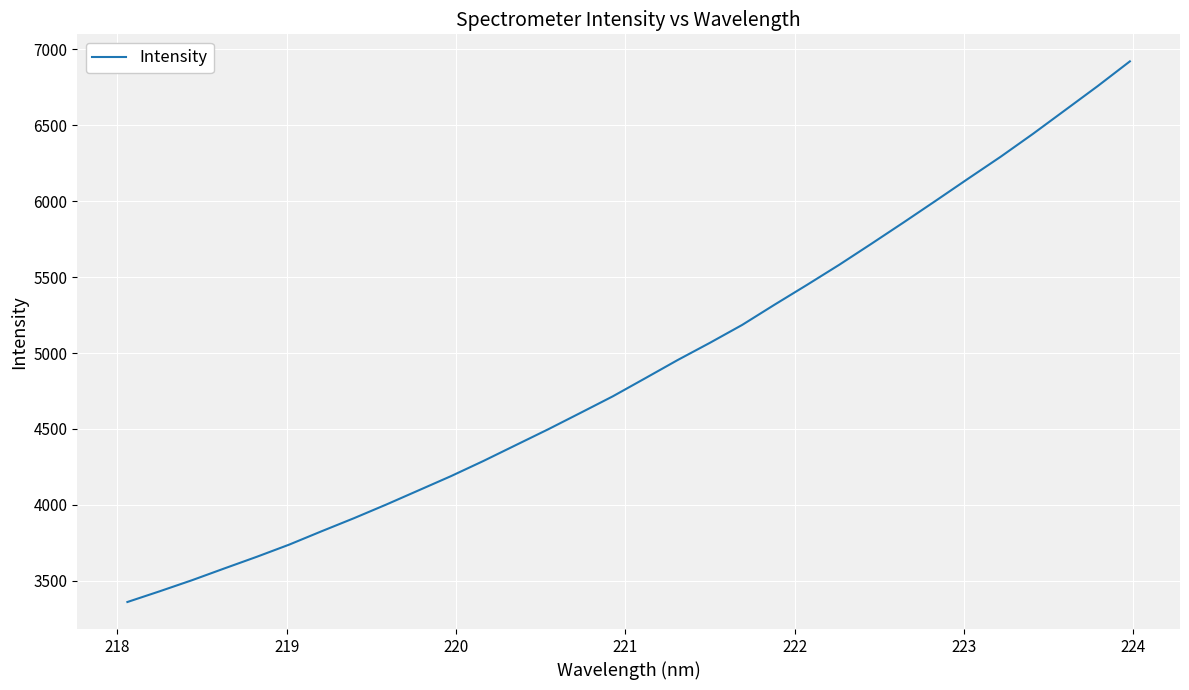

Reading left to right, list all the values displayed in this chart.

3360.8	3431.6	3504.6	3582.2	3658.8	3738.8	3826.7	3912.7	4002.7	4096.2	4189.8	4289.4	4393.6	4497.8	4606.0	4715.0	4833.7	4953.2	5067.0	5185.0	5318.0	5447.9	5580.6	5719.6	5860.7	6004.1	6149.2	6292.6	6443.4	6600.1	6757.1	6920.5